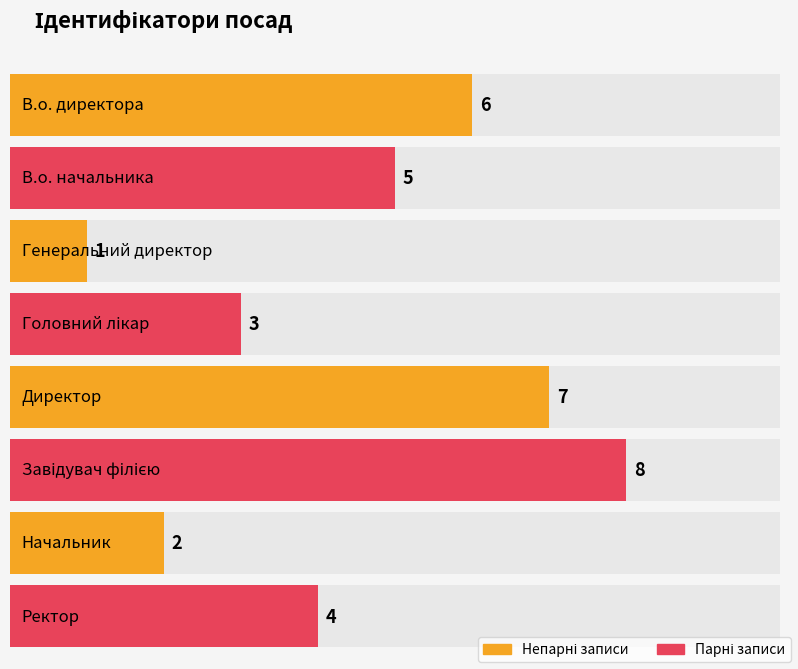

What is the maximum value shown in the chart?

8